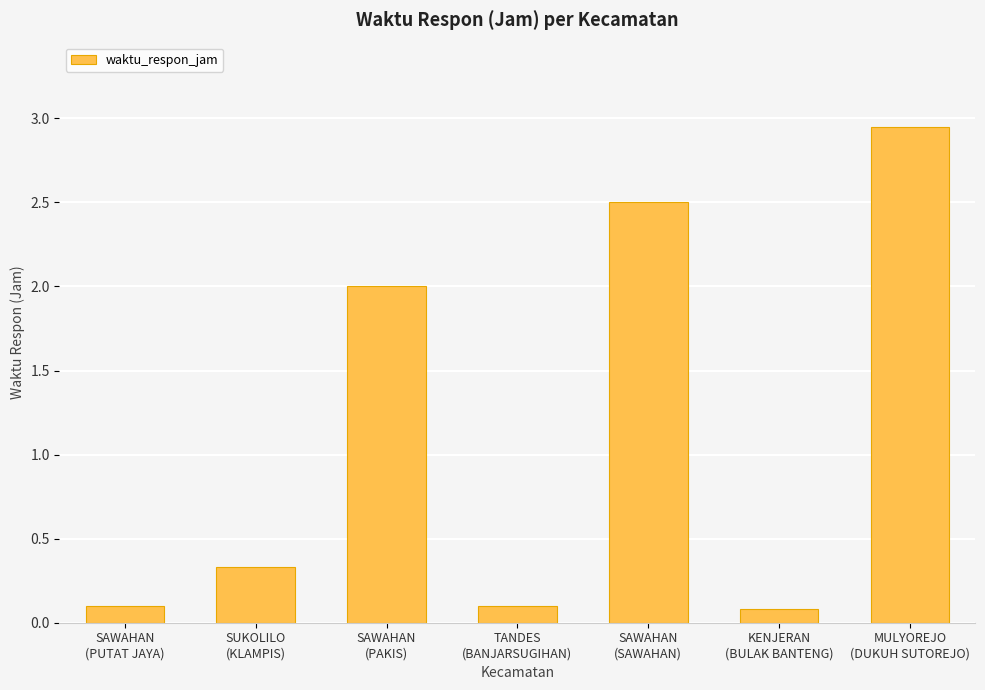

What is the label of the 2nd bar from the right?

KENJERAN
(BULAK BANTENG)